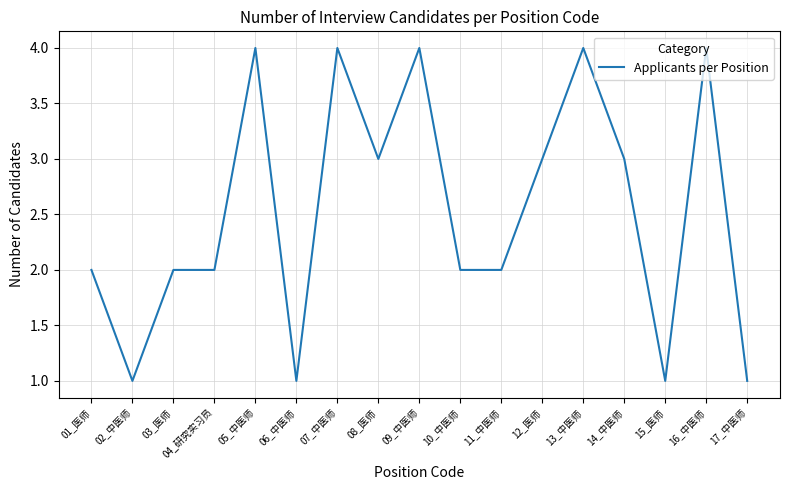

What is the approximate value at 17_中医师?

1